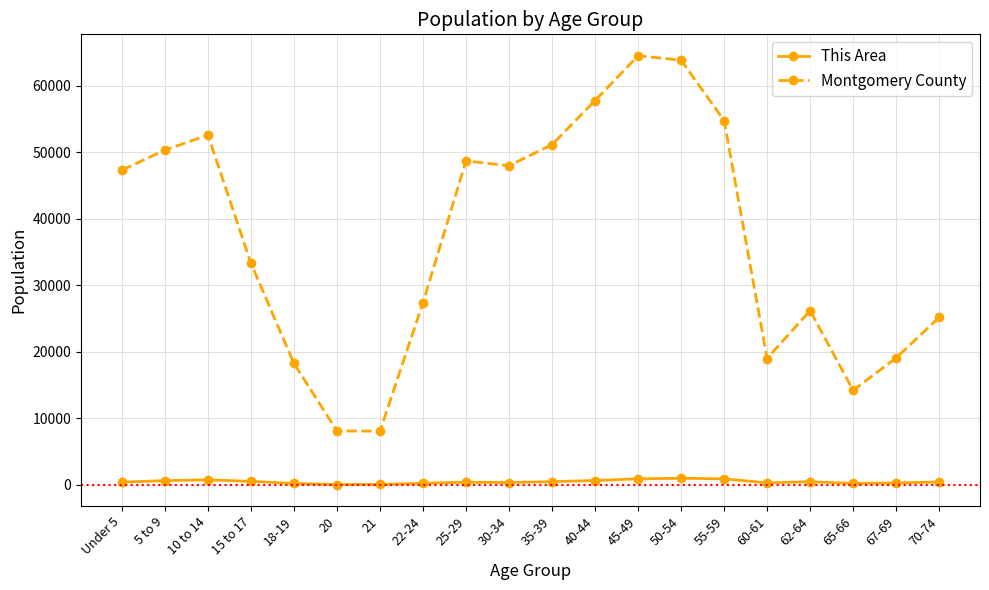

True or false: Montgomery County and This Area intersect in this chart.

False